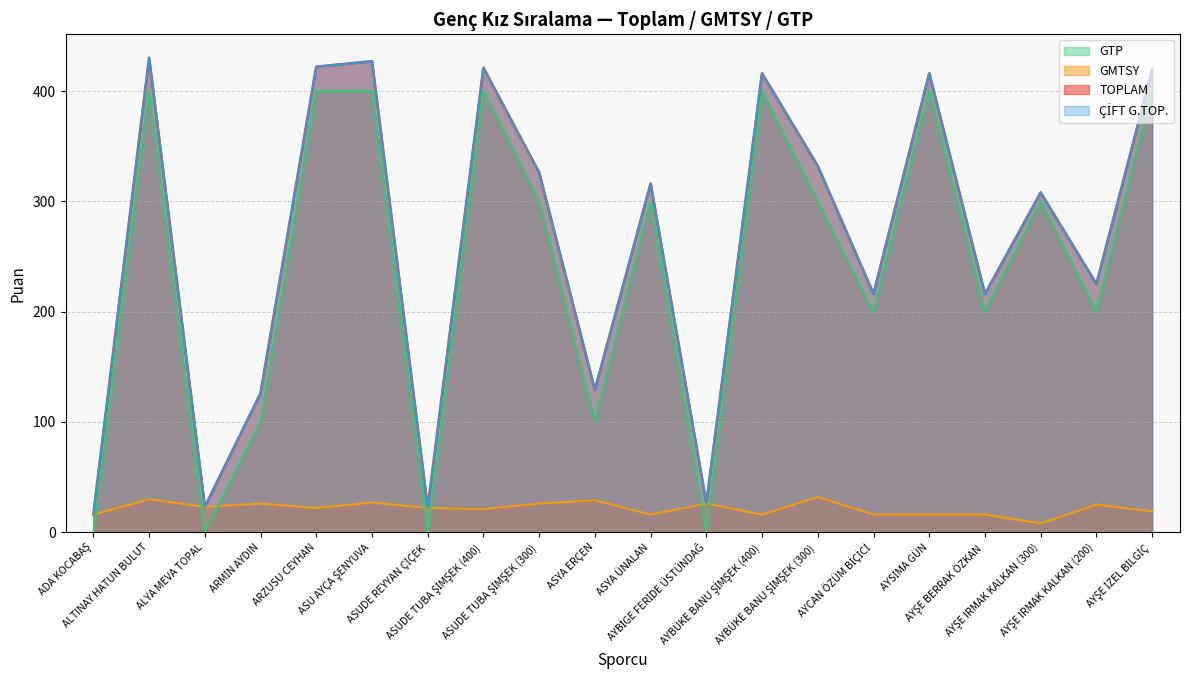

How many times do GMTSY and GTP cross each other?

7